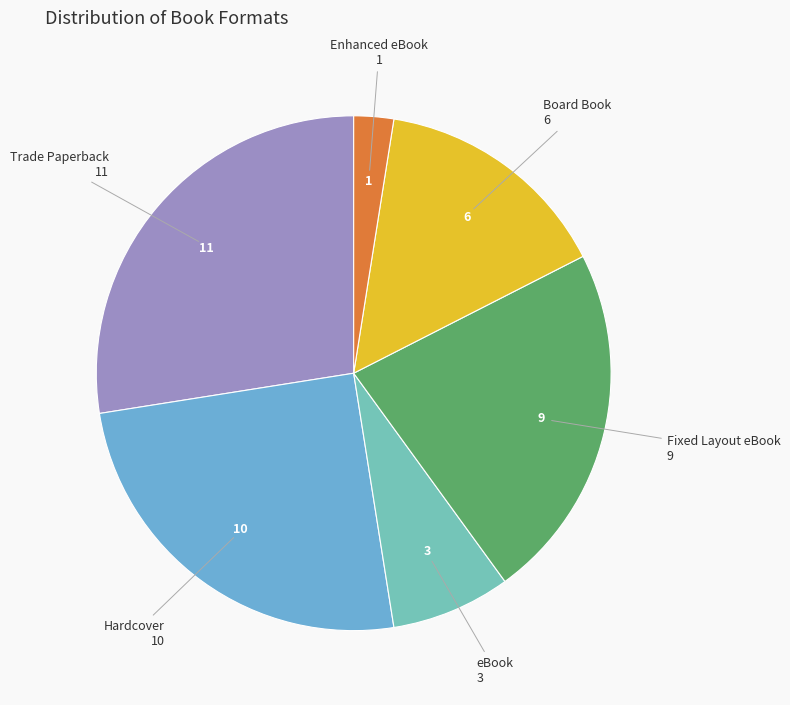

Combined, do Hardcover and eBook account for over 50%?

No